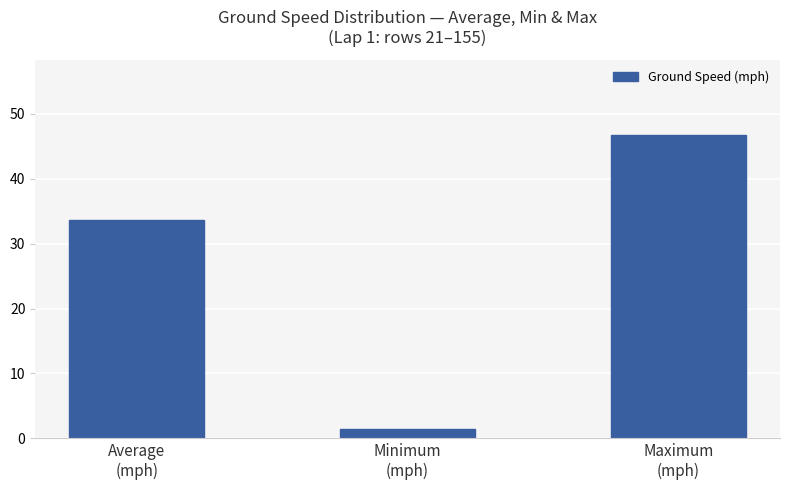

Reading left to right, transcribe all the data shown in this chart.

Average
(mph)=33.7	Minimum
(mph)=1.5	Maximum
(mph)=46.7